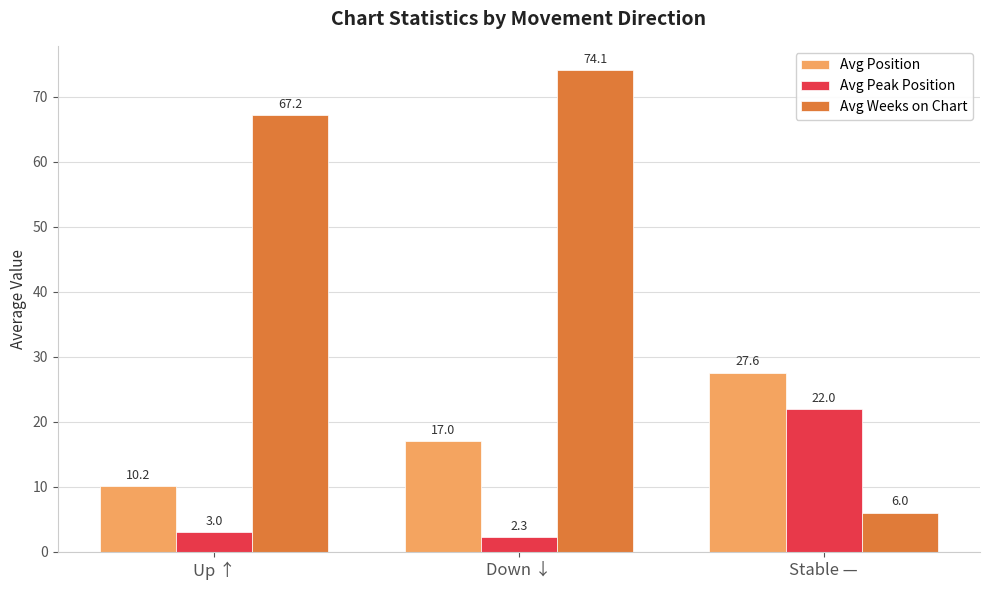

What is the label of the 1st bar from the right?

Stable —